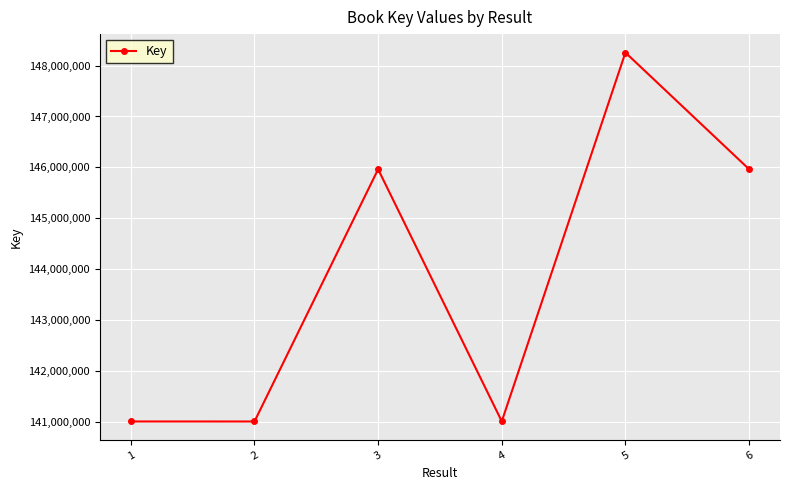

What is the value of the 3rd point from the left?

145964168